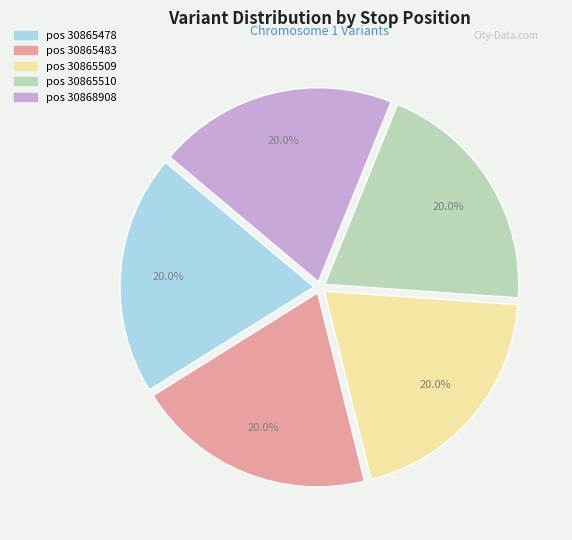

Does any single category account for the majority?

No